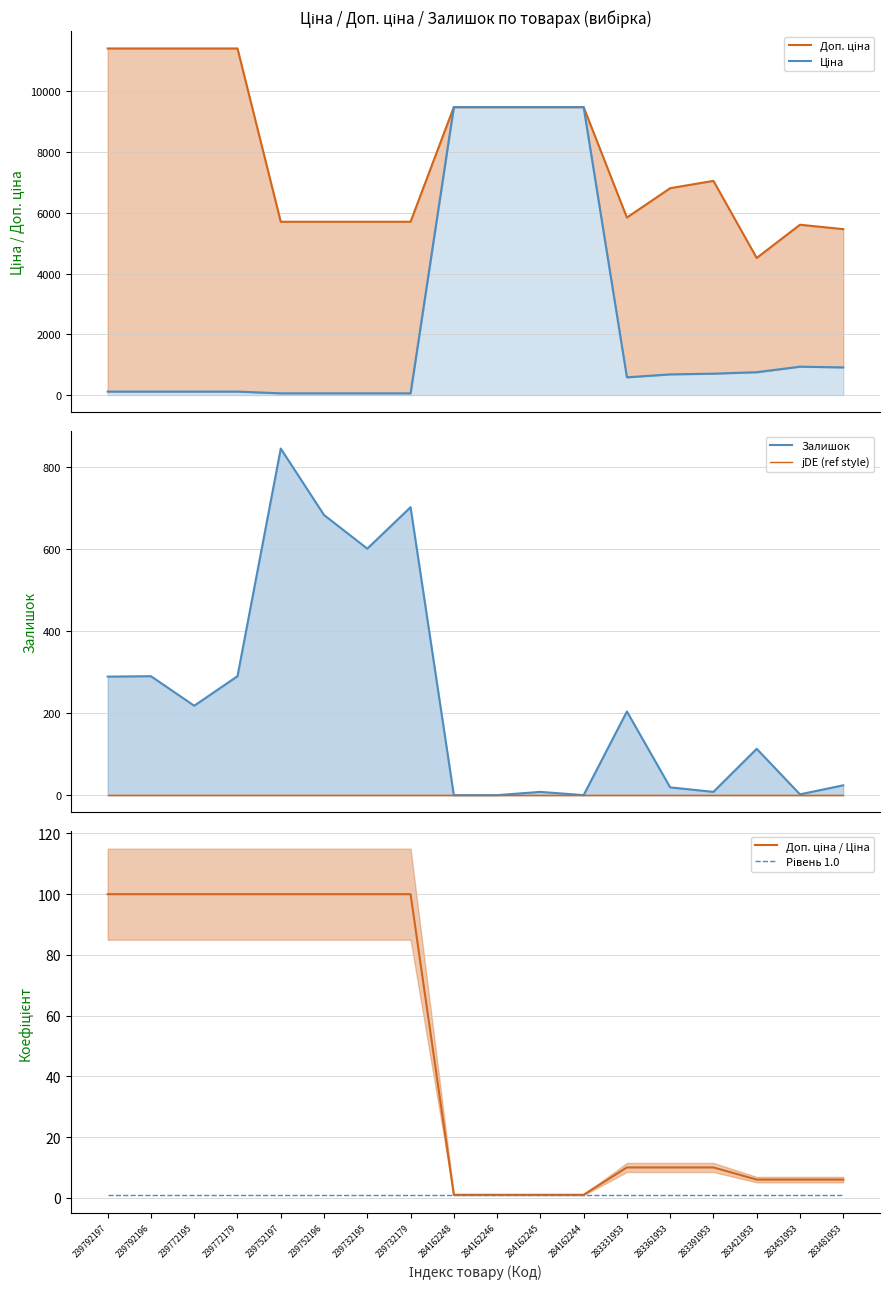

Which category has the lowest value in the Ціна series?

239752197